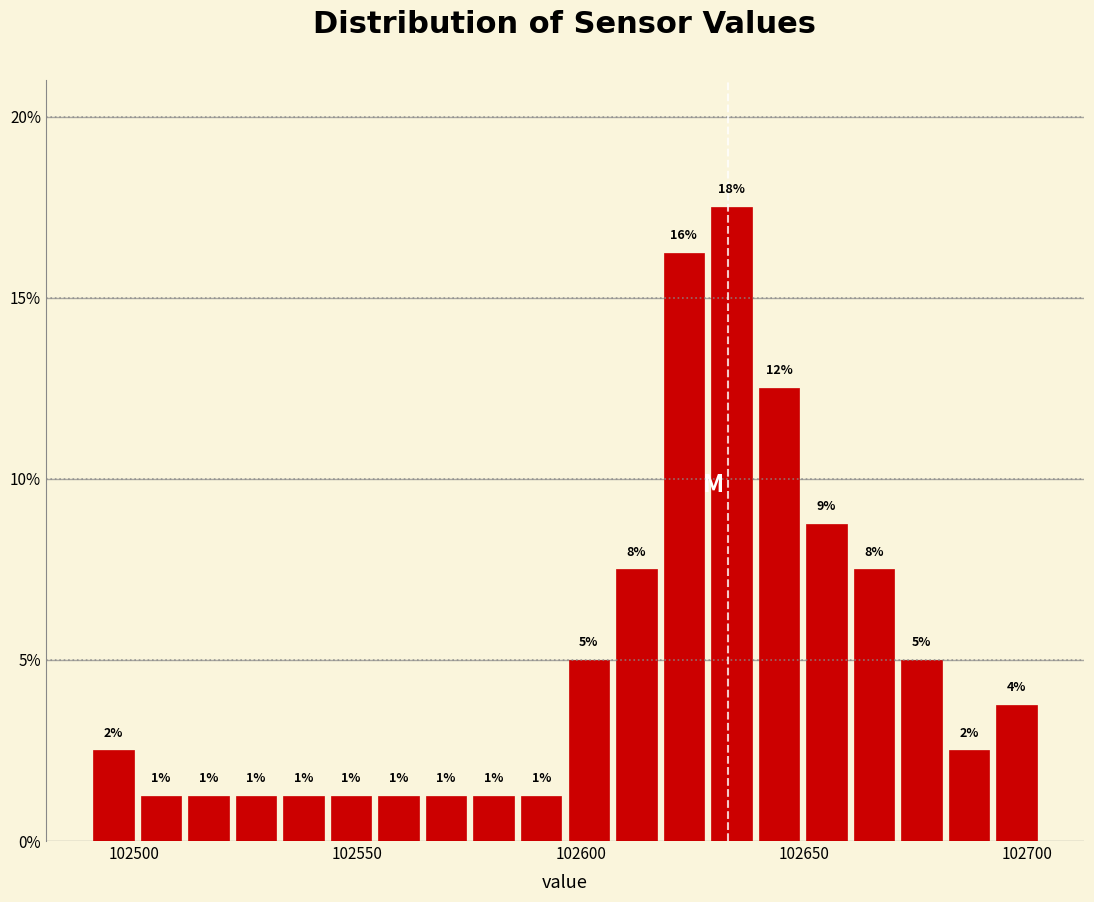

Around what value on the x-axis is the tallest bar? Give the approximate position of its centre, as read against the axis.

102635